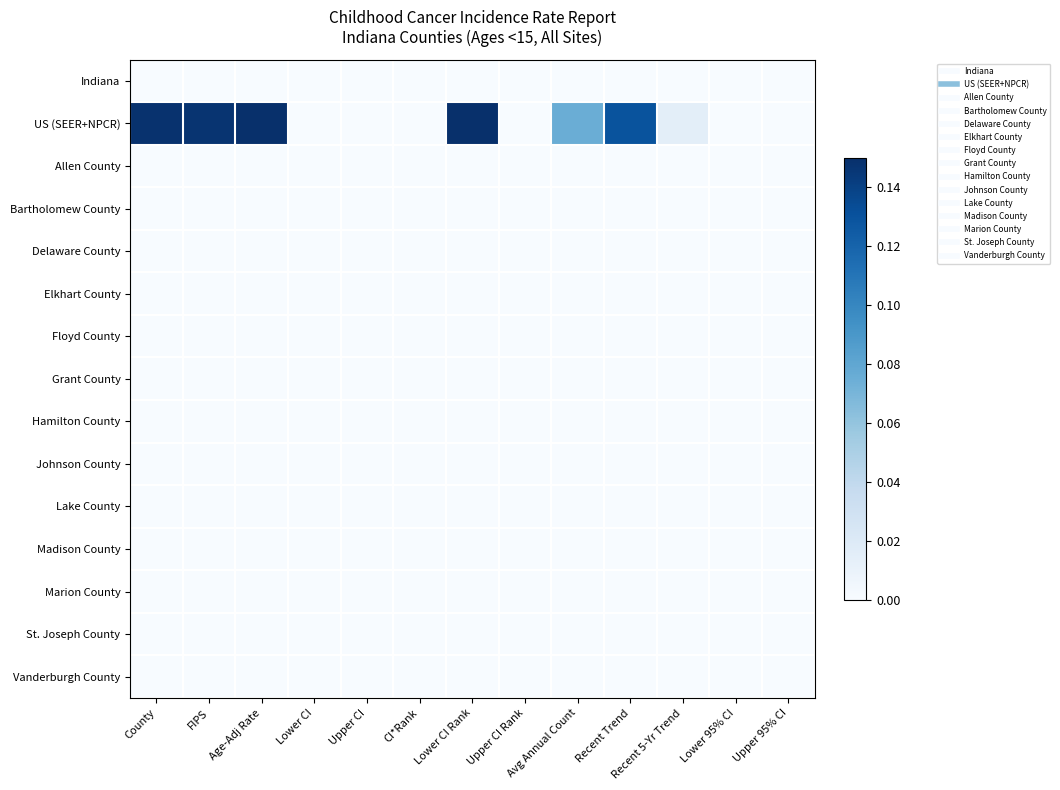

Reading left to right, list all the values displayed in this chart.

Indiana: County=0.0	FIPS=0.0	Age-Adj Rate=0.0	Lower CI=0.0	Upper CI=0.0	CI*Rank=0.0	Lower CI Rank=0.0	Upper CI Rank=0.0	Avg Annual Count=0.0	Recent Trend=0.0	Recent 5-Yr Trend=0.0	Lower 95% CI=0.0	Upper 95% CI=0.0
US (SEER+NPCR): County=0.1	FIPS=0.1	Age-Adj Rate=0.1	Lower CI=0.0	Upper CI=0.0	CI*Rank=0.0	Lower CI Rank=0.1	Upper CI Rank=0.0	Avg Annual Count=0.1	Recent Trend=0.1	Recent 5-Yr Trend=0.0	Lower 95% CI=0.0	Upper 95% CI=0.0
Allen County: County=0.0	FIPS=0.0	Age-Adj Rate=0.0	Lower CI=0.0	Upper CI=0.0	CI*Rank=0.0	Lower CI Rank=0.0	Upper CI Rank=0.0	Avg Annual Count=0.0	Recent Trend=0.0	Recent 5-Yr Trend=0.0	Lower 95% CI=0.0	Upper 95% CI=0.0
Bartholomew County: County=0.0	FIPS=0.0	Age-Adj Rate=0.0	Lower CI=0.0	Upper CI=0.0	CI*Rank=0.0	Lower CI Rank=0.0	Upper CI Rank=0.0	Avg Annual Count=0.0	Recent Trend=0.0	Recent 5-Yr Trend=0.0	Lower 95% CI=0.0	Upper 95% CI=0.0
Delaware County: County=0.0	FIPS=0.0	Age-Adj Rate=0.0	Lower CI=0.0	Upper CI=0.0	CI*Rank=0.0	Lower CI Rank=0.0	Upper CI Rank=0.0	Avg Annual Count=0.0	Recent Trend=0.0	Recent 5-Yr Trend=0.0	Lower 95% CI=0.0	Upper 95% CI=0.0
Elkhart County: County=0.0	FIPS=0.0	Age-Adj Rate=0.0	Lower CI=0.0	Upper CI=0.0	CI*Rank=0.0	Lower CI Rank=0.0	Upper CI Rank=0.0	Avg Annual Count=0.0	Recent Trend=0.0	Recent 5-Yr Trend=0.0	Lower 95% CI=0.0	Upper 95% CI=0.0
Floyd County: County=0.0	FIPS=0.0	Age-Adj Rate=0.0	Lower CI=0.0	Upper CI=0.0	CI*Rank=0.0	Lower CI Rank=0.0	Upper CI Rank=0.0	Avg Annual Count=0.0	Recent Trend=0.0	Recent 5-Yr Trend=0.0	Lower 95% CI=0.0	Upper 95% CI=0.0
Grant County: County=0.0	FIPS=0.0	Age-Adj Rate=0.0	Lower CI=0.0	Upper CI=0.0	CI*Rank=0.0	Lower CI Rank=0.0	Upper CI Rank=0.0	Avg Annual Count=0.0	Recent Trend=0.0	Recent 5-Yr Trend=0.0	Lower 95% CI=0.0	Upper 95% CI=0.0
Hamilton County: County=0.0	FIPS=0.0	Age-Adj Rate=0.0	Lower CI=0.0	Upper CI=0.0	CI*Rank=0.0	Lower CI Rank=0.0	Upper CI Rank=0.0	Avg Annual Count=0.0	Recent Trend=0.0	Recent 5-Yr Trend=0.0	Lower 95% CI=0.0	Upper 95% CI=0.0
Johnson County: County=0.0	FIPS=0.0	Age-Adj Rate=0.0	Lower CI=0.0	Upper CI=0.0	CI*Rank=0.0	Lower CI Rank=0.0	Upper CI Rank=0.0	Avg Annual Count=0.0	Recent Trend=0.0	Recent 5-Yr Trend=0.0	Lower 95% CI=0.0	Upper 95% CI=0.0
Lake County: County=0.0	FIPS=0.0	Age-Adj Rate=0.0	Lower CI=0.0	Upper CI=0.0	CI*Rank=0.0	Lower CI Rank=0.0	Upper CI Rank=0.0	Avg Annual Count=0.0	Recent Trend=0.0	Recent 5-Yr Trend=0.0	Lower 95% CI=0.0	Upper 95% CI=0.0
Madison County: County=0.0	FIPS=0.0	Age-Adj Rate=0.0	Lower CI=0.0	Upper CI=0.0	CI*Rank=0.0	Lower CI Rank=0.0	Upper CI Rank=0.0	Avg Annual Count=0.0	Recent Trend=0.0	Recent 5-Yr Trend=0.0	Lower 95% CI=0.0	Upper 95% CI=0.0
Marion County: County=0.0	FIPS=0.0	Age-Adj Rate=0.0	Lower CI=0.0	Upper CI=0.0	CI*Rank=0.0	Lower CI Rank=0.0	Upper CI Rank=0.0	Avg Annual Count=0.0	Recent Trend=0.0	Recent 5-Yr Trend=0.0	Lower 95% CI=0.0	Upper 95% CI=0.0
St. Joseph County: County=0.0	FIPS=0.0	Age-Adj Rate=0.0	Lower CI=0.0	Upper CI=0.0	CI*Rank=0.0	Lower CI Rank=0.0	Upper CI Rank=0.0	Avg Annual Count=0.0	Recent Trend=0.0	Recent 5-Yr Trend=0.0	Lower 95% CI=0.0	Upper 95% CI=0.0
Vanderburgh County: County=0.0	FIPS=0.0	Age-Adj Rate=0.0	Lower CI=0.0	Upper CI=0.0	CI*Rank=0.0	Lower CI Rank=0.0	Upper CI Rank=0.0	Avg Annual Count=0.0	Recent Trend=0.0	Recent 5-Yr Trend=0.0	Lower 95% CI=0.0	Upper 95% CI=0.0